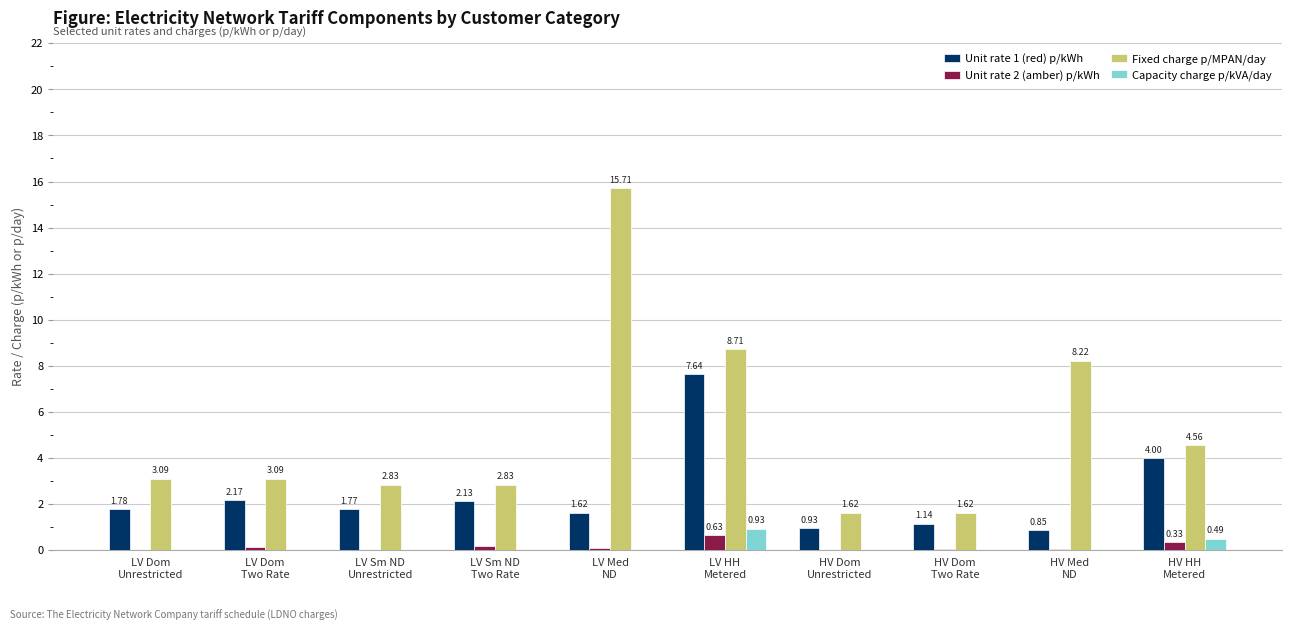

At which category is the sum across all series the highest?

LV HH
Metered